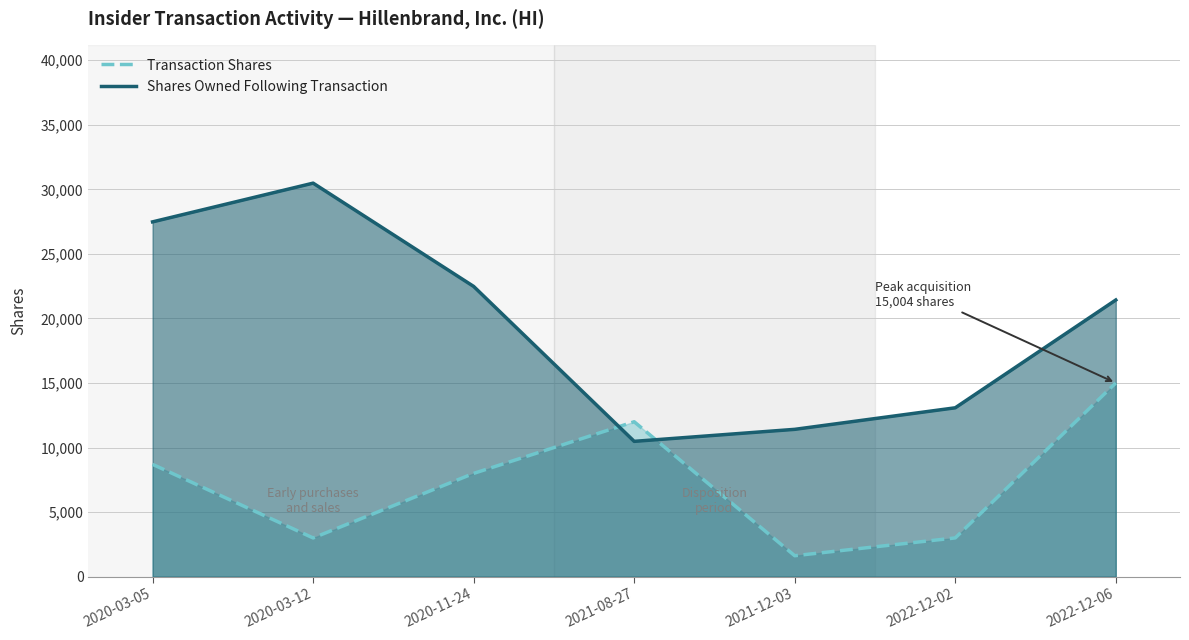

What is the difference between the second highest and minimum values in the Transaction Shares series?

10377